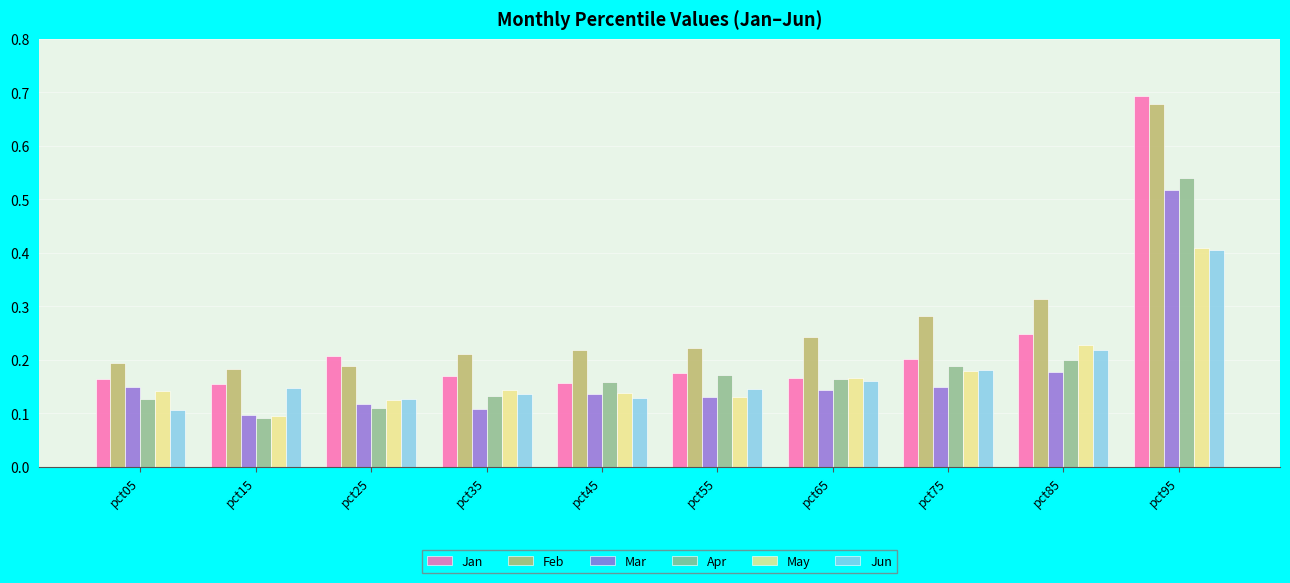

What are all the series names shown in the legend?

Jan, Feb, Mar, Apr, May, Jun